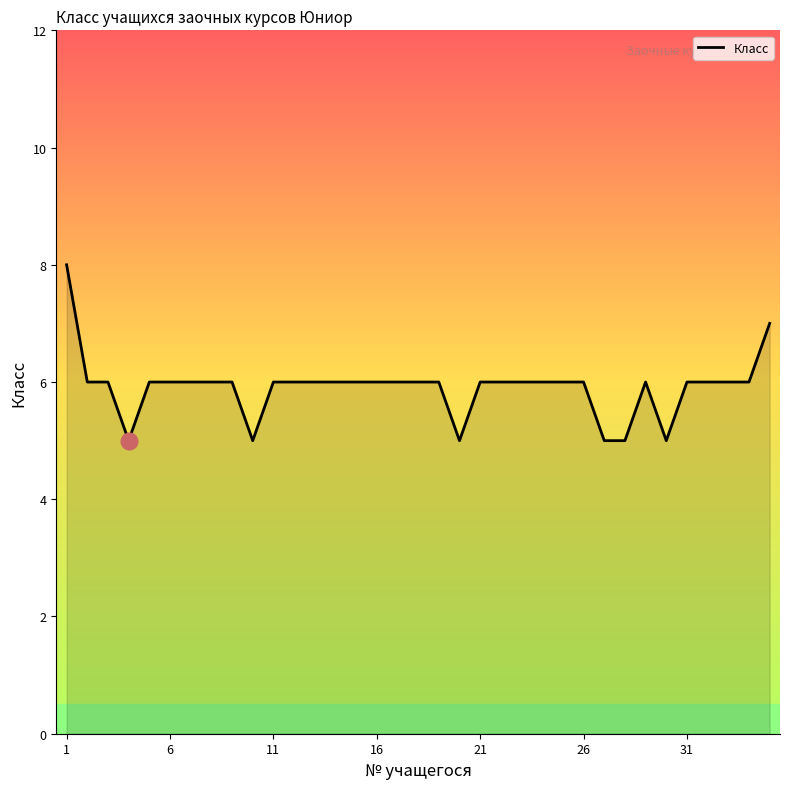

What is the difference between the maximum and minimum values?

3